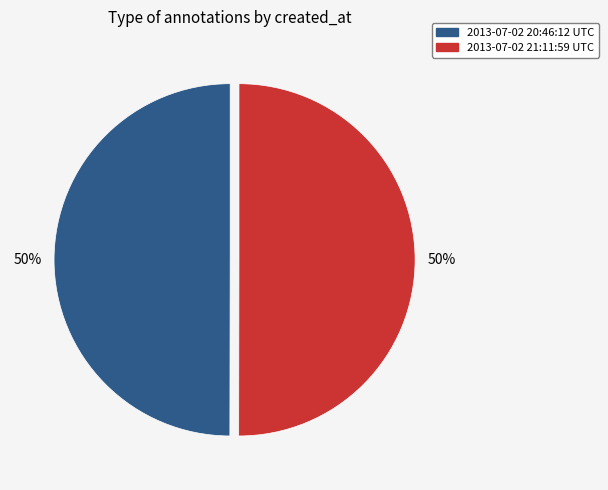

What is the ratio of the value at 2013-07-02 20:46:12 UTC to the value at 2013-07-02 21:11:59 UTC?

1.0